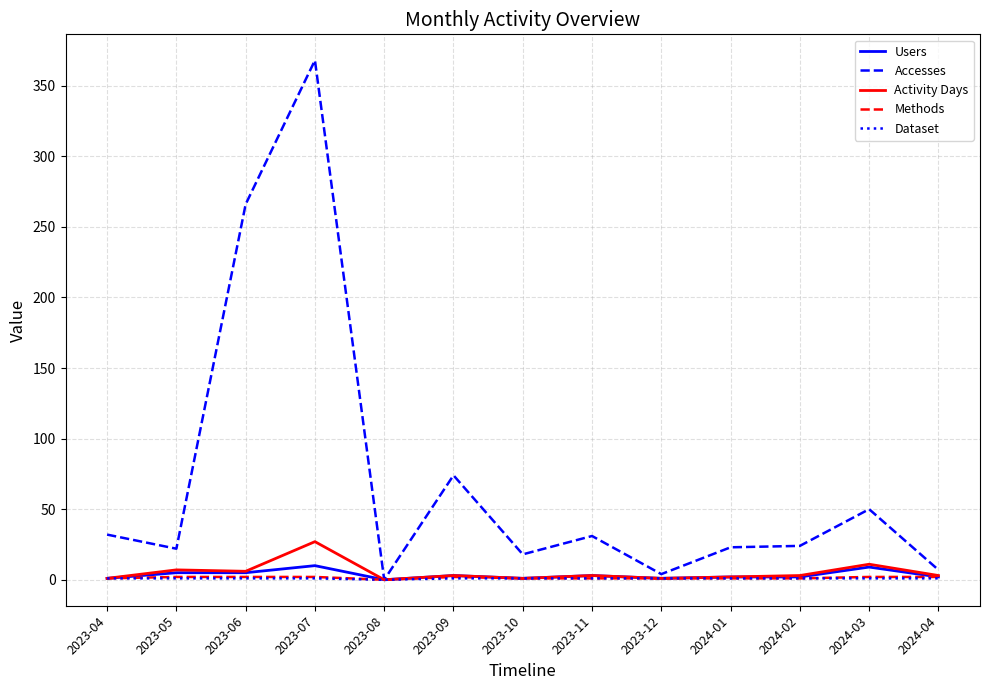

How many Users values are between 1 and 5?

10